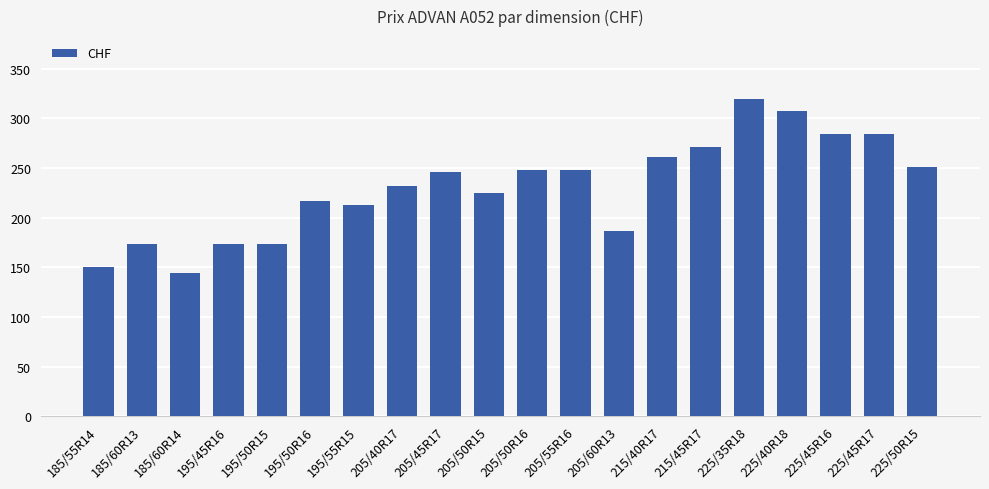

True or false: the data shows 225 at 205/50R15.

True